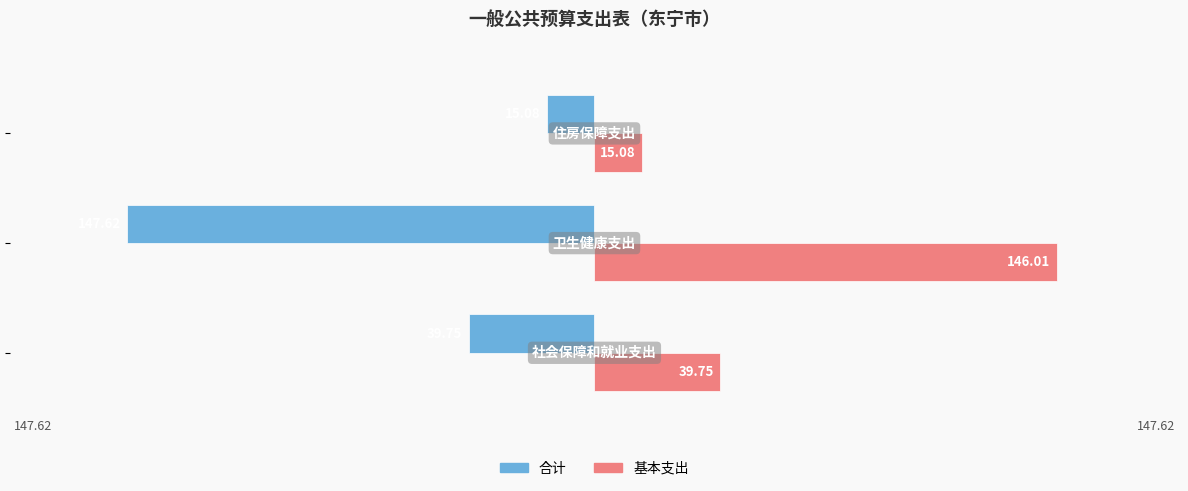

List the series in order of their overall mean, lowest first.

合计, 基本支出